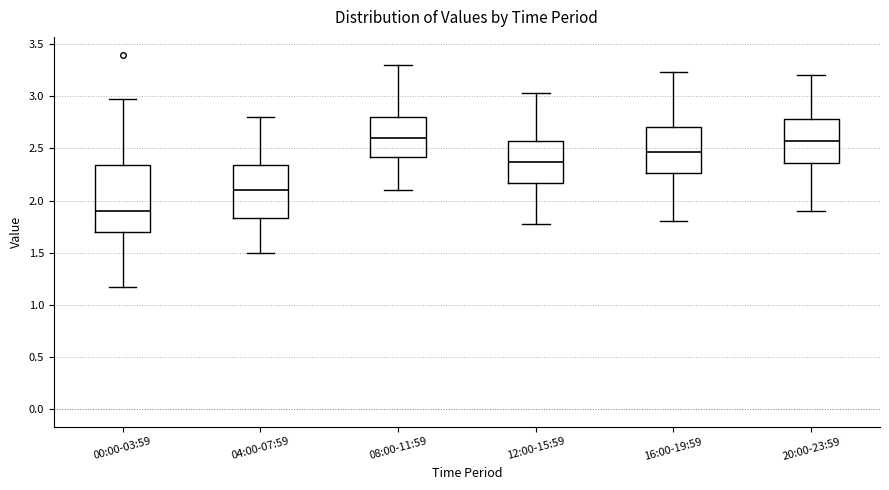

Reading left to right, transcribe this box plot: for each box, give where its median line is, the range the box spans, and where its two whiskers end, as read against the y-axis. The values are not printed on the chart, so give them approximately, as read against the axis.

00:00-03:59: median 1.90, box 1.70 to 2.35, whiskers 1.15 to 2.95
04:00-07:59: median 2.10, box 1.85 to 2.35, whiskers 1.50 to 2.80
08:00-11:59: median 2.60, box 2.40 to 2.80, whiskers 2.10 to 3.30
12:00-15:59: median 2.35, box 2.15 to 2.55, whiskers 1.75 to 3.05
16:00-19:59: median 2.45, box 2.25 to 2.70, whiskers 1.80 to 3.25
20:00-23:59: median 2.55, box 2.35 to 2.80, whiskers 1.90 to 3.20